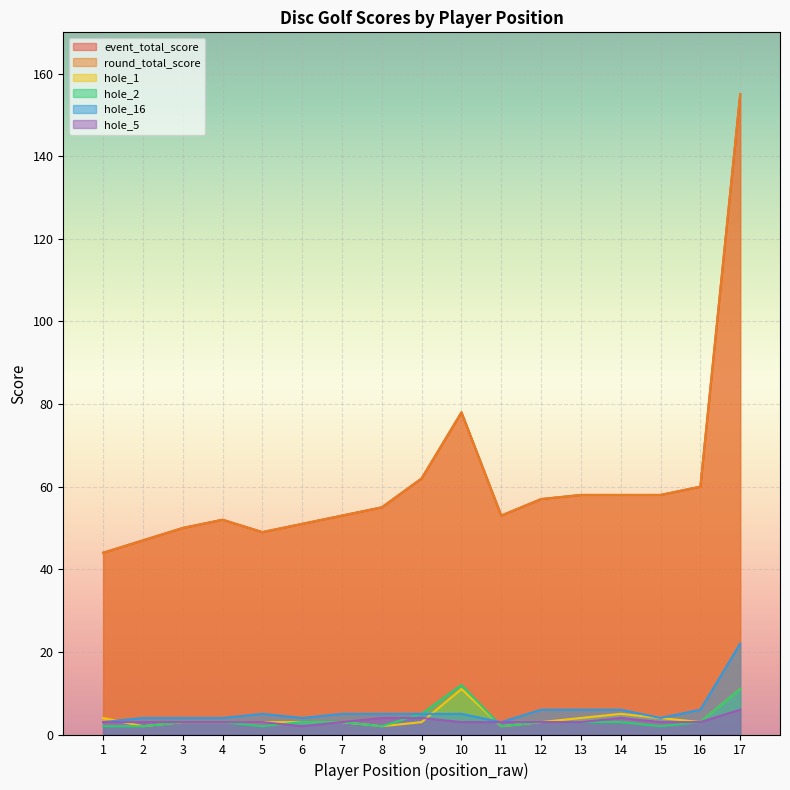

True or false: hole_16 has more than 0 interior local peaks.

True